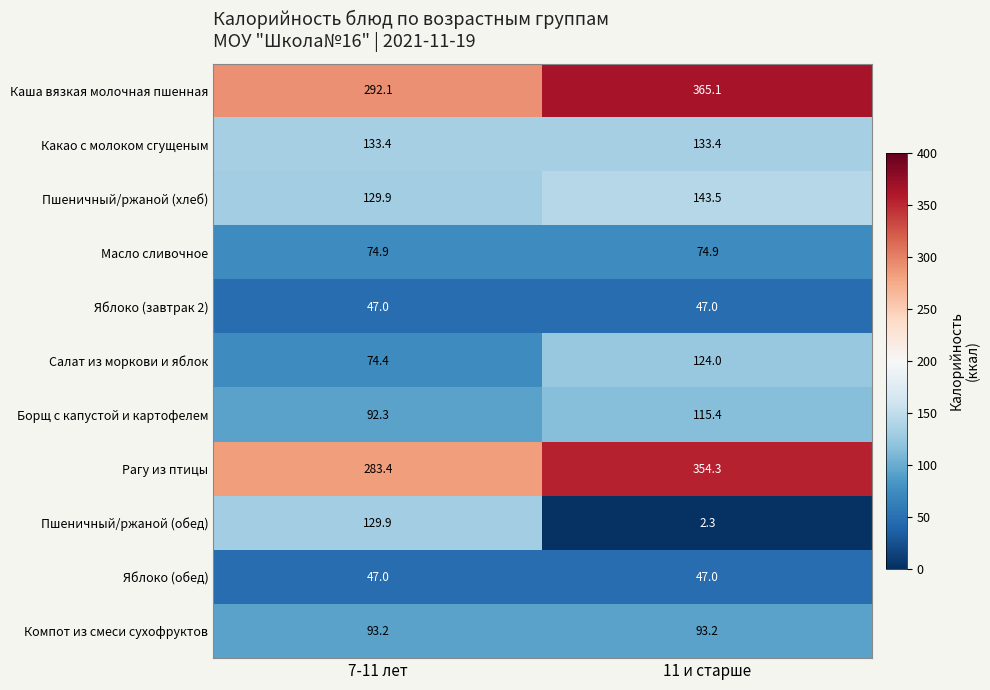

At which label is Рагу из птицы closest to 318?

7-11 лет